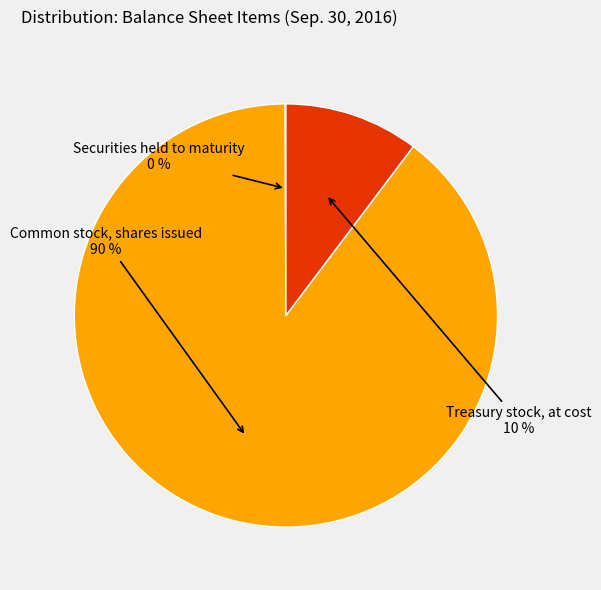

Which has a higher value, Treasury stock, at cost or Common stock, shares issued?

Common stock, shares issued